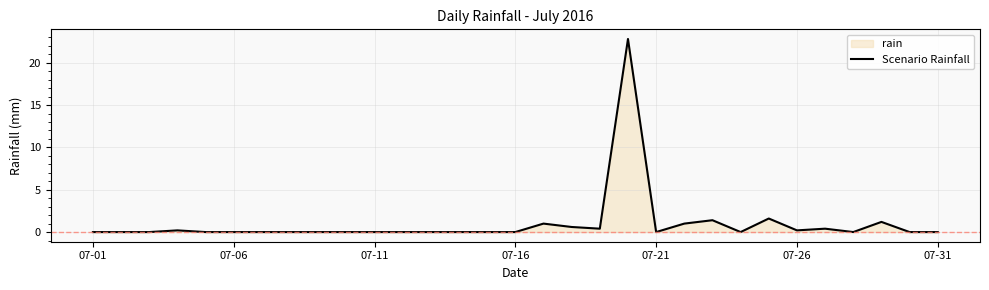

True or false: the data has more than 0 interior local peaks.

True